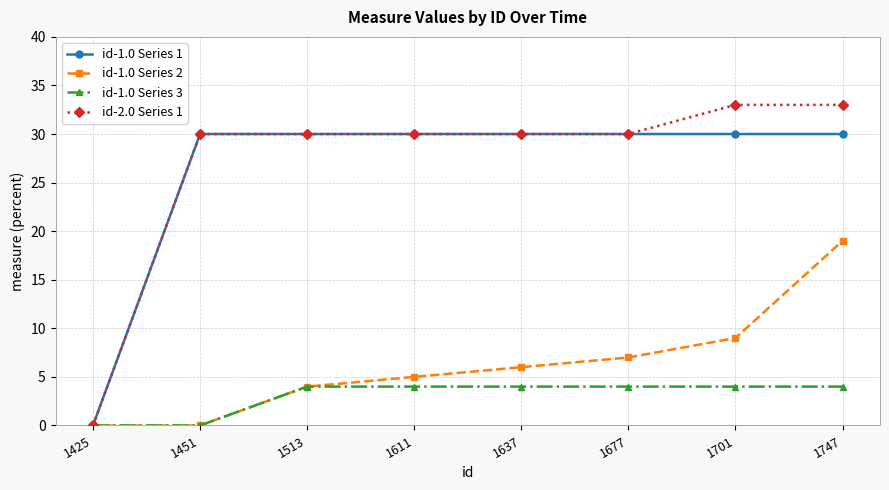

True or false: id-1.0 Series 2 has a value of 3 at 1611.

False